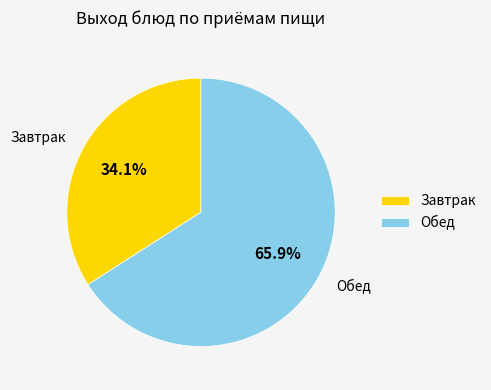

Is there any slice that represents more than half of the pie?

Yes